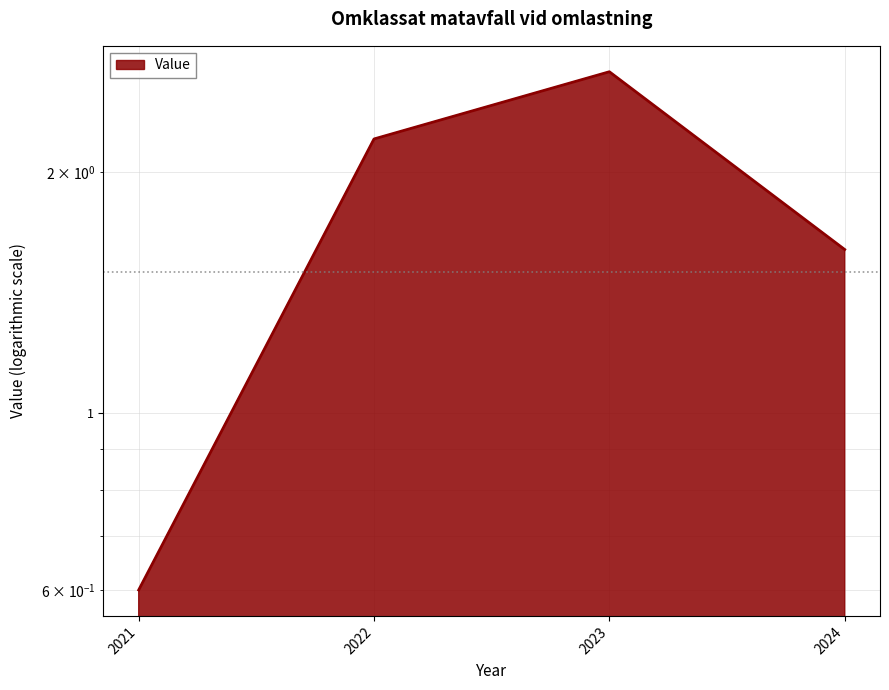

Where is the data nearest to the value 1?

2021